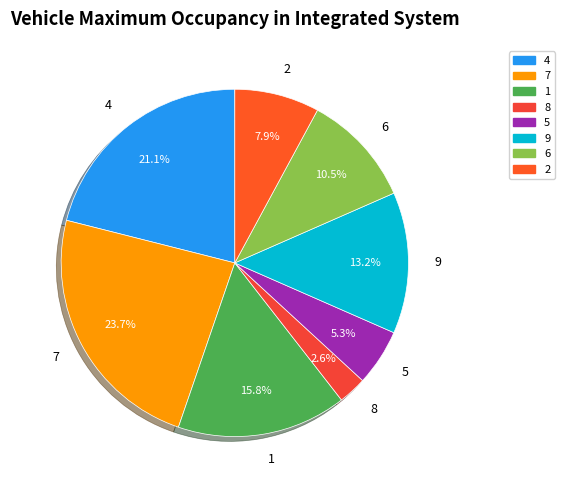

Combined, do 7 and 5 account for over 50%?

No